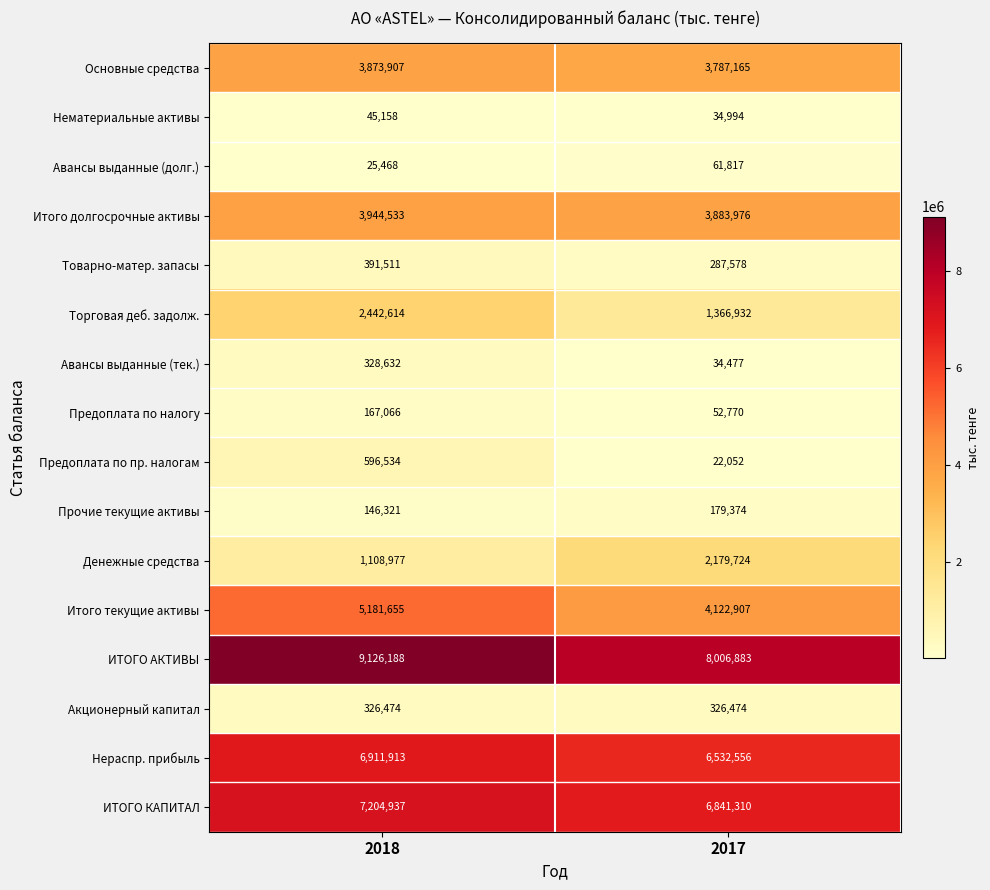

What is the sum of all Товарно-матер. запасы values?

679089